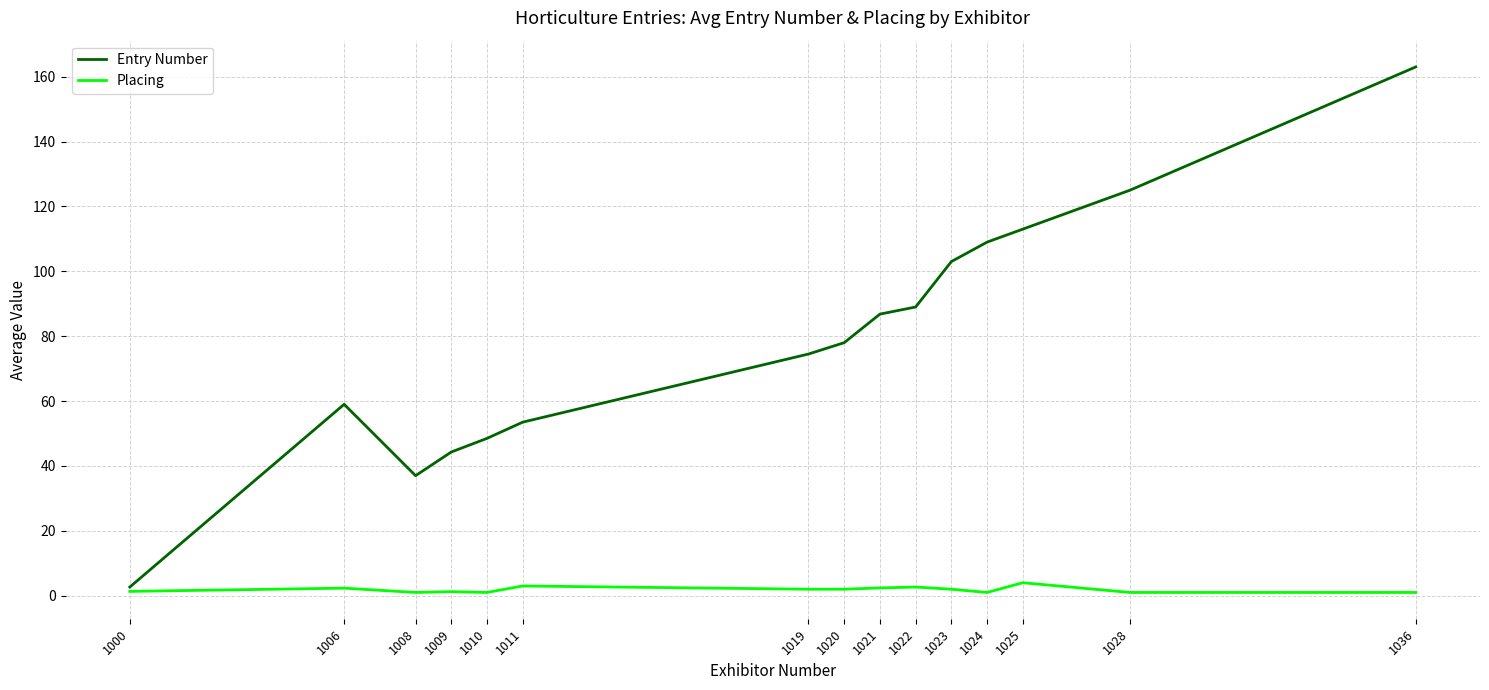

Count the number of data series in this chart.

2